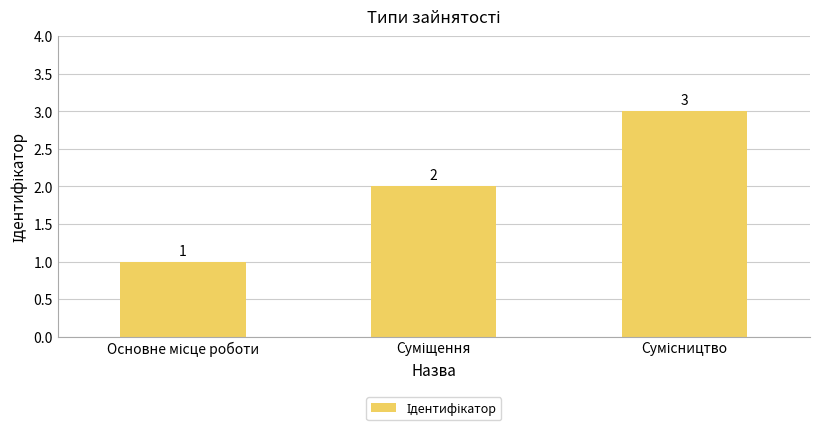

What is the maximum value shown in the chart?

3